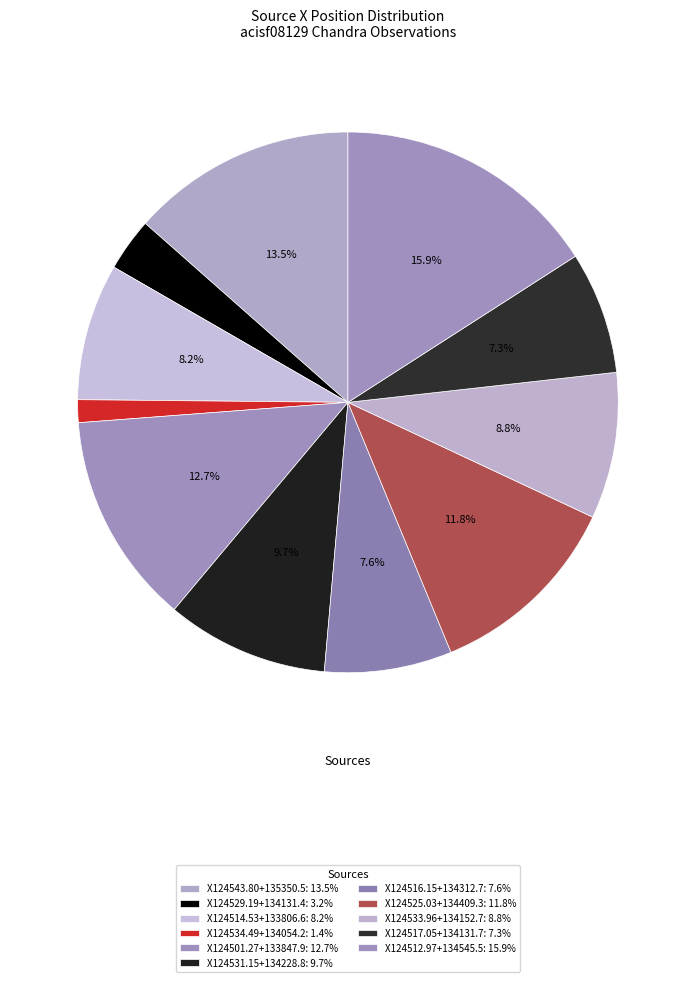

Which slice is the smallest?

X124534.49+134054.2